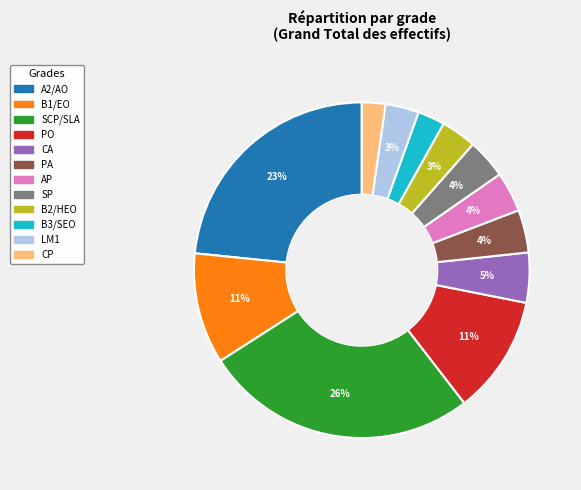

Which slice is the largest?

SCP/SLA